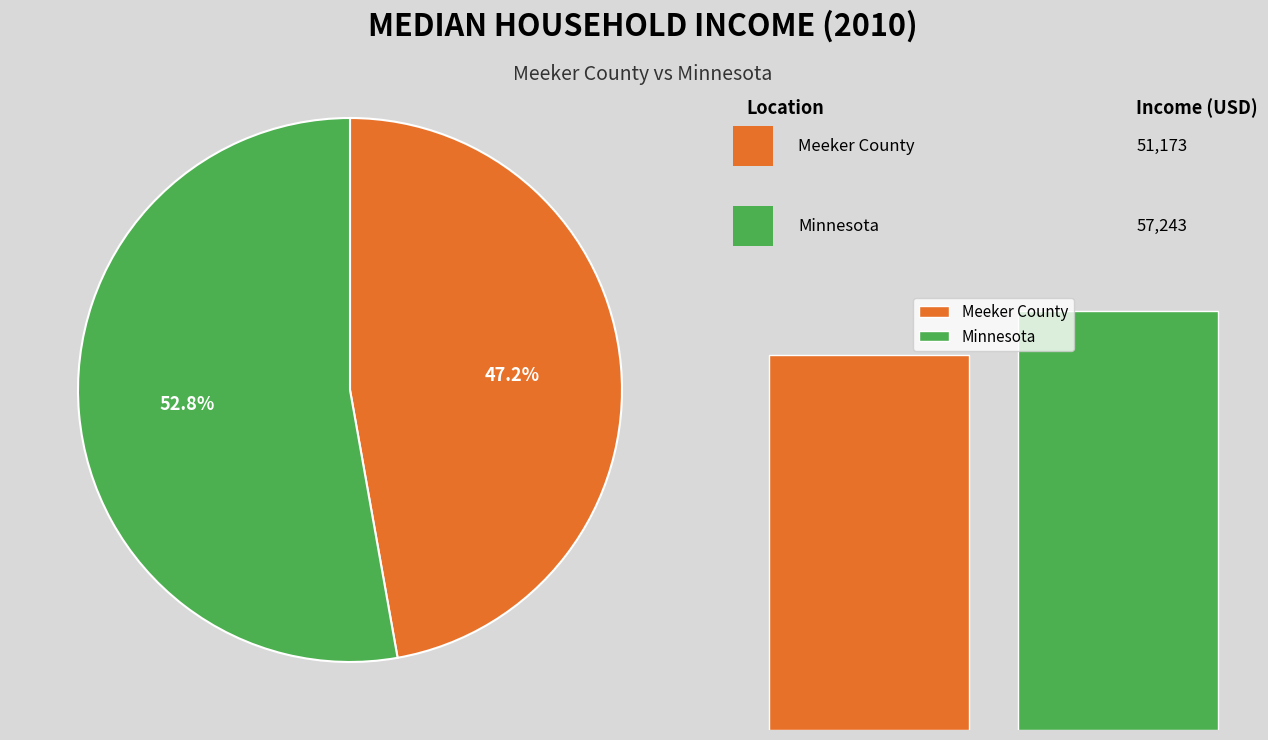

Is there any slice that represents more than half of the pie?

Yes